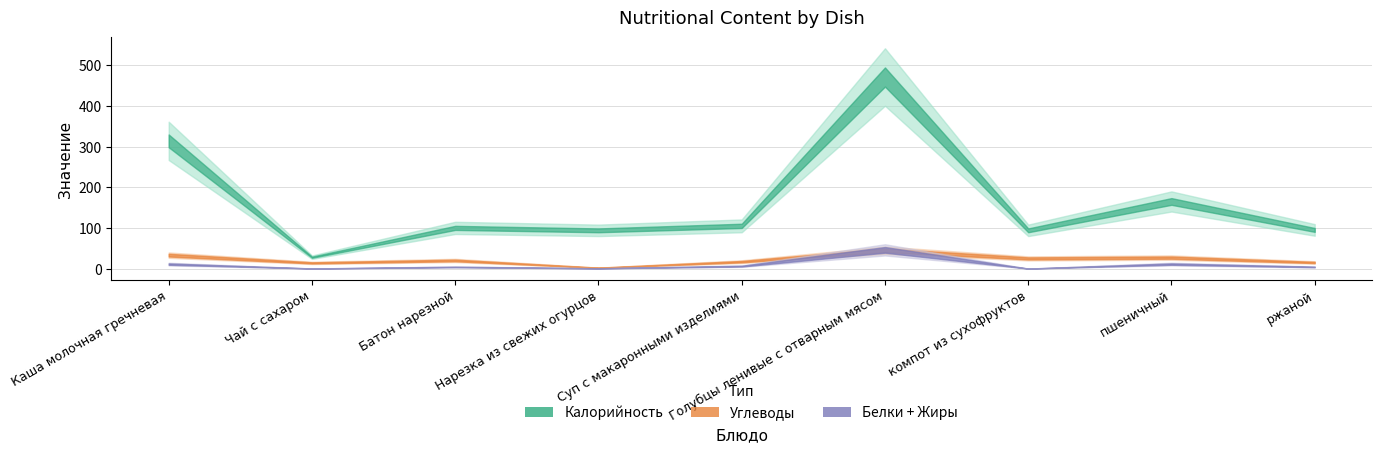

What position from the left is Суп с макаронными изделиями?

5